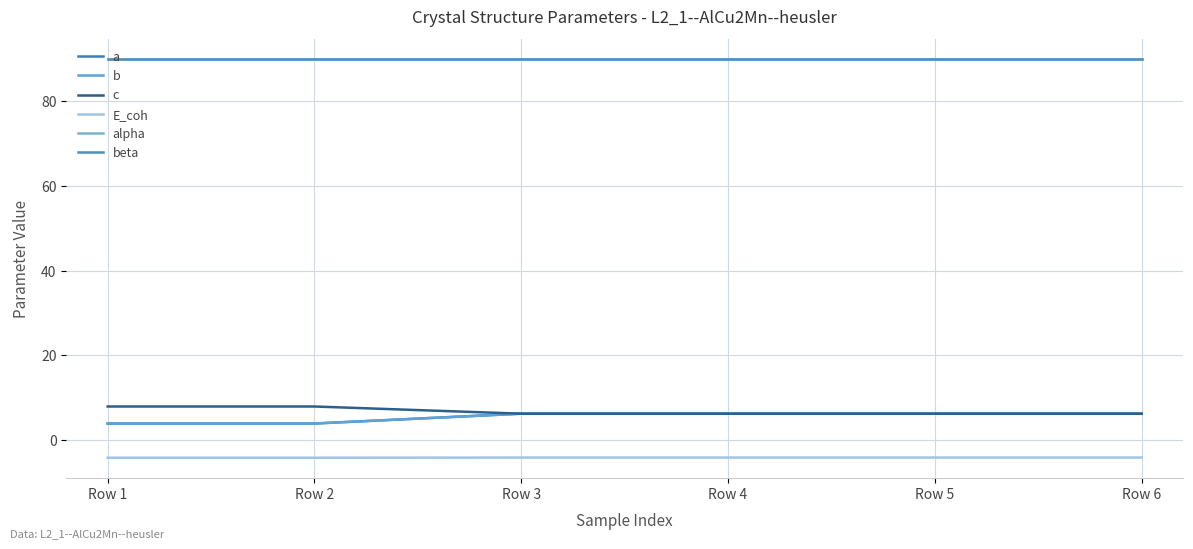

How many lines are shown in the chart?

6